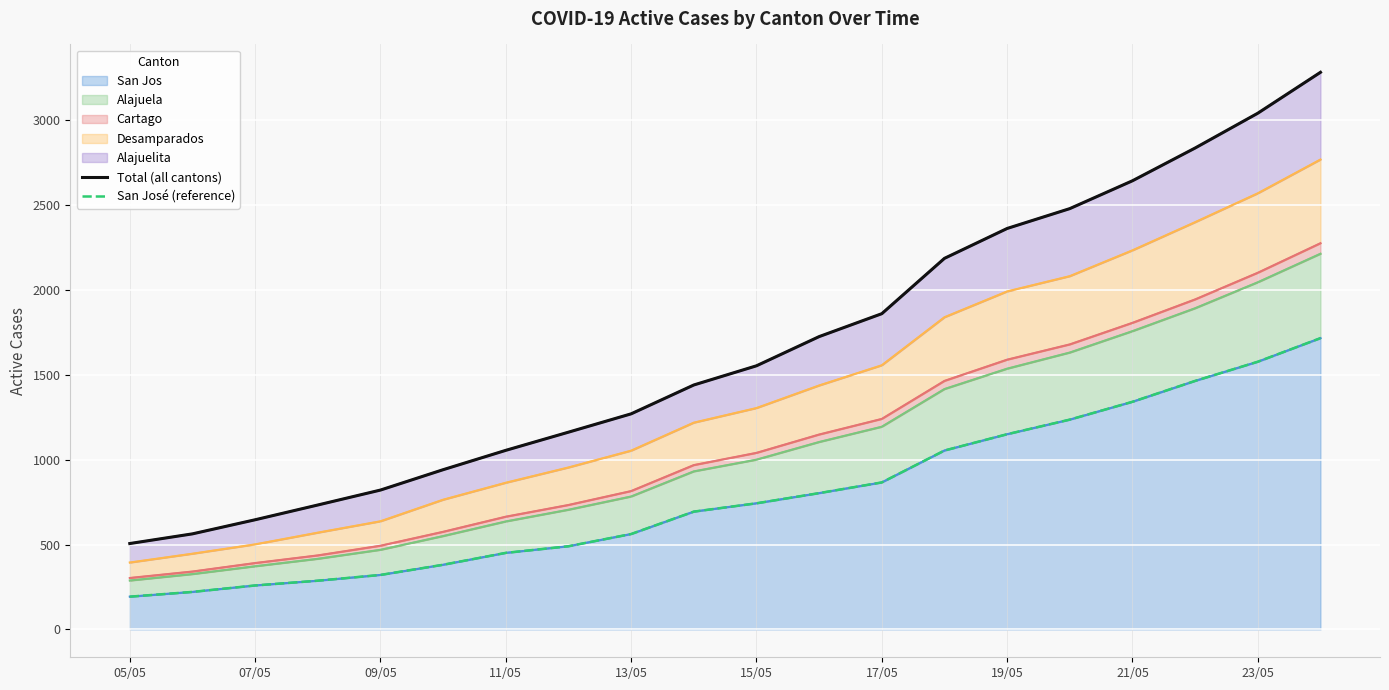

At which category is the sum across all series the highest?

19